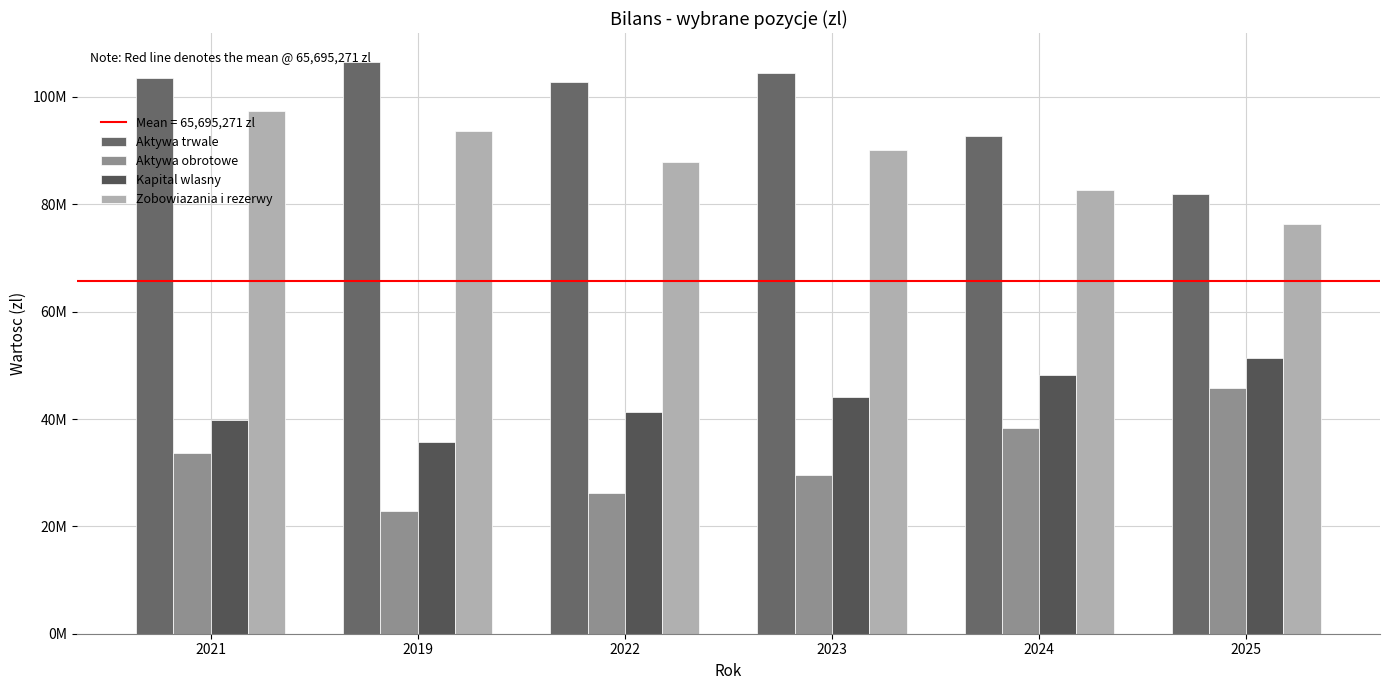

Rank the series at 2024 from highest to lowest value.

Aktywa trwale, Zobowiazania i rezerwy, Kapital wlasny, Aktywa obrotowe